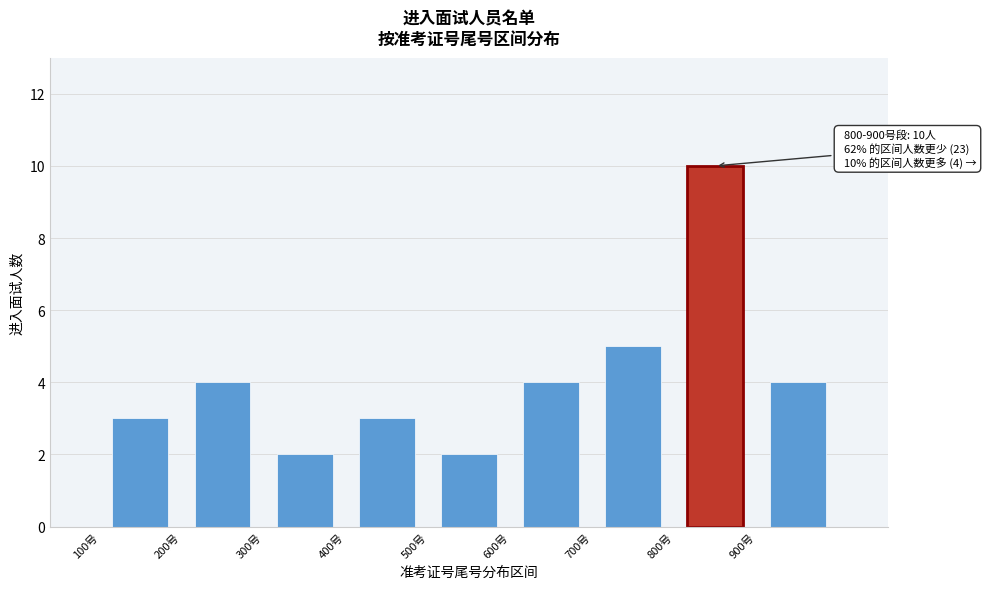

Which range on the x-axis has the tallest bar?

800 to 900